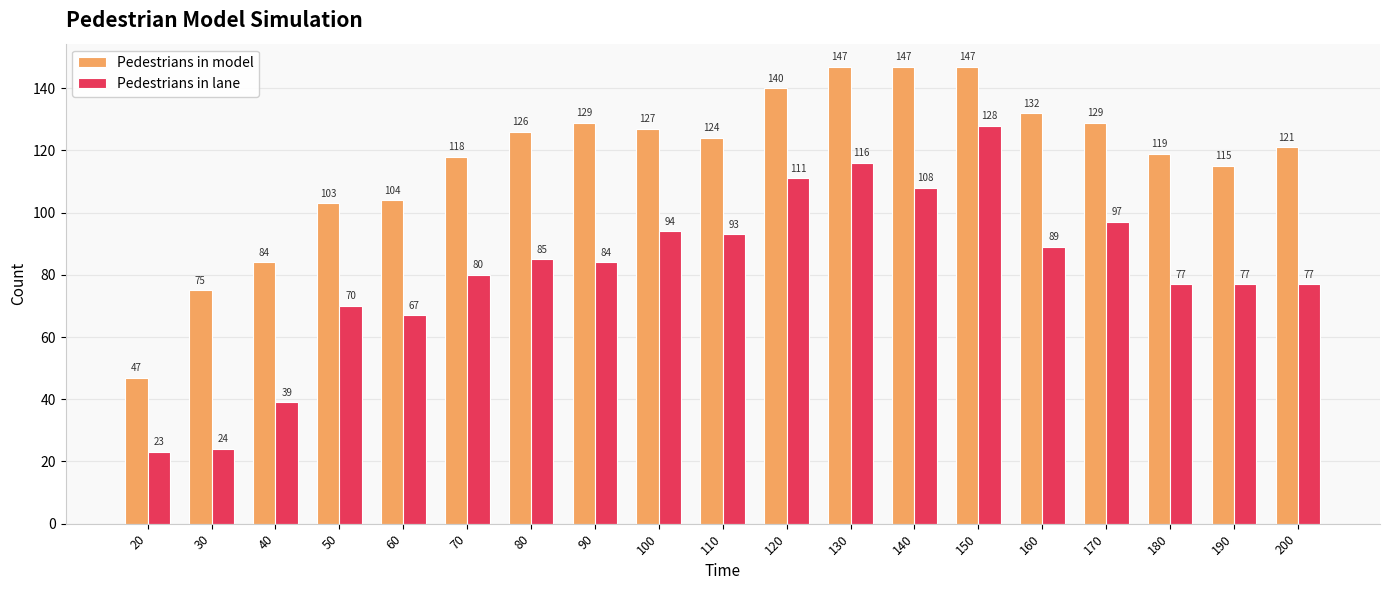

Is it true that Pedestrians in lane equals 112 at 180?

False